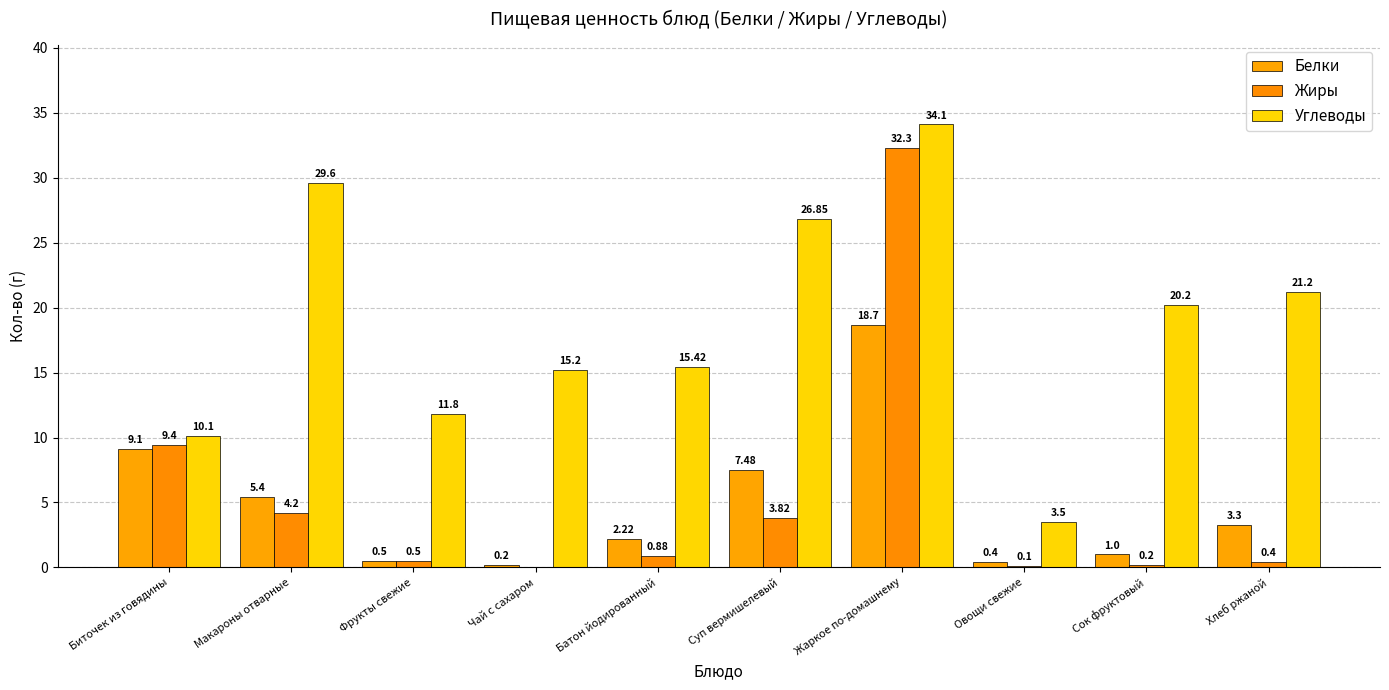

Between Жаркое по-домашнему and Хлеб ржаной, which series saw the biggest shift?

Жиры